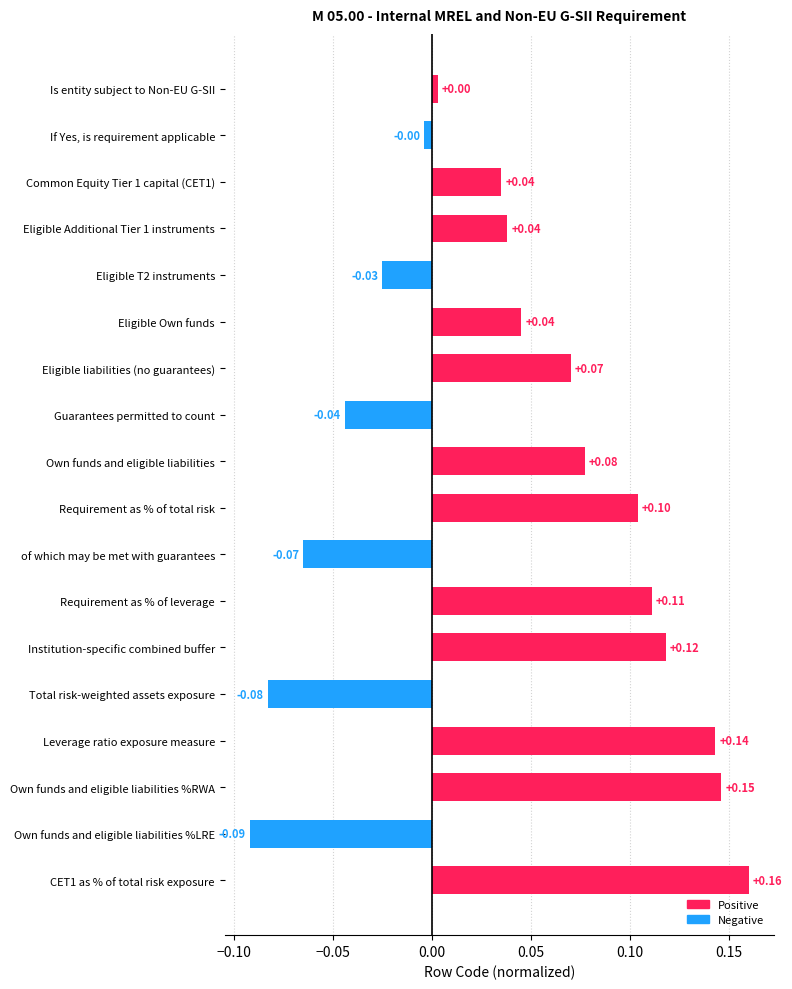

What is the label of the 7th bar from the top?

Eligible liabilities (no guarantees)